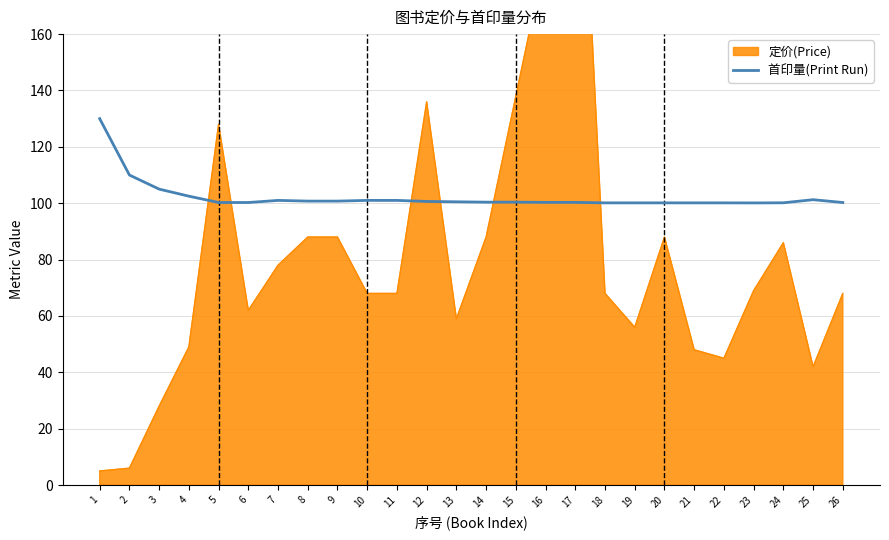

What is the average value?

102.2